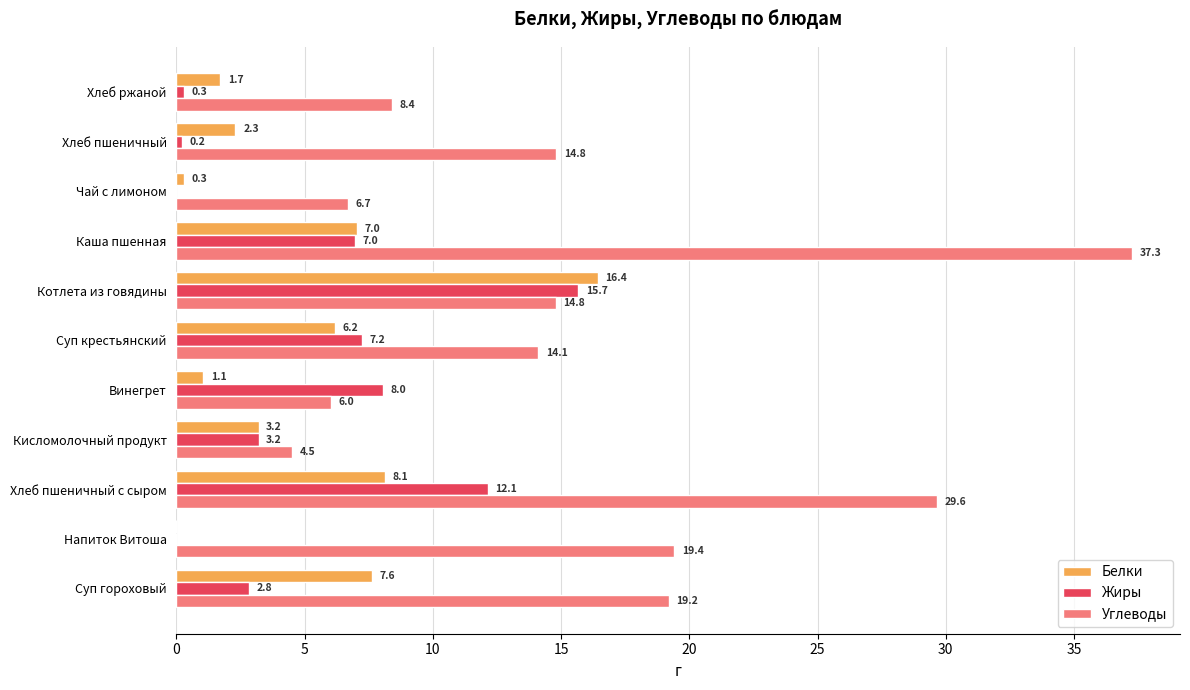

At which label is Жиры closest to 7?

Каша пшенная